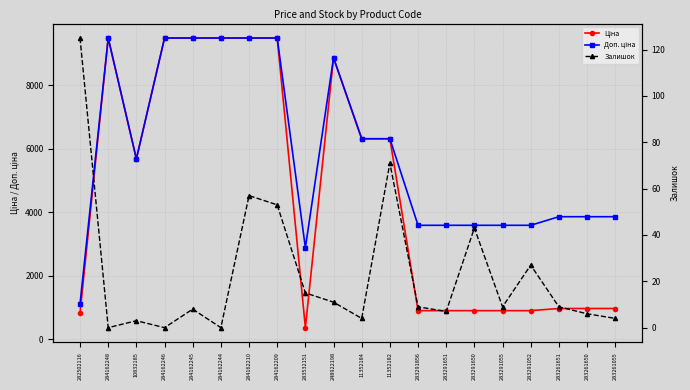

The Доп. ціна series shows 2243.8 at 283291055. True or false?

False